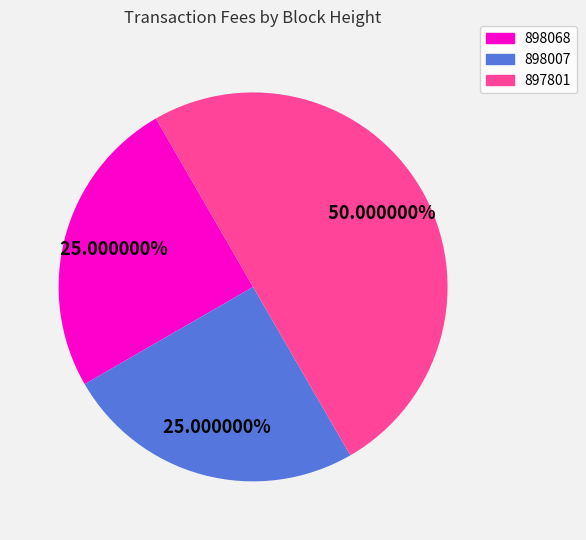

How much of the chart is everything except 898068?

75.0%